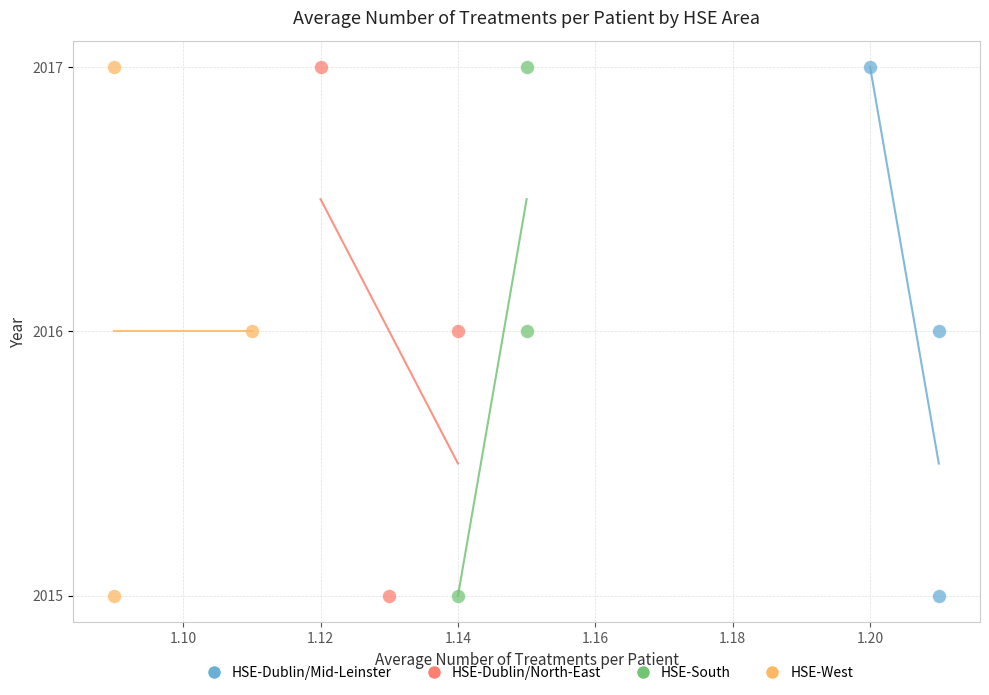

What are all the series names shown in the legend?

HSE-Dublin/Mid-Leinster, HSE-Dublin/North-East, HSE-South, HSE-West